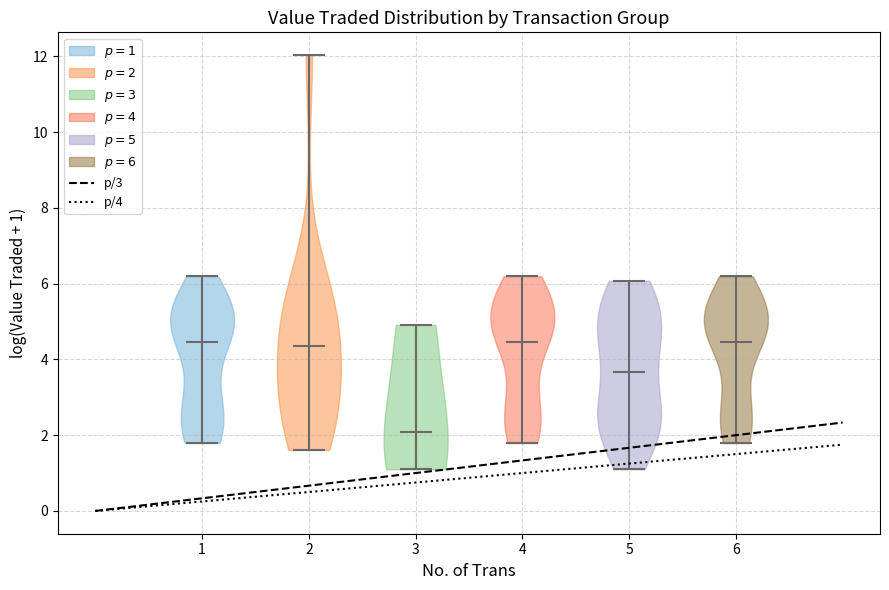

Which violin has the lowest median line?

3